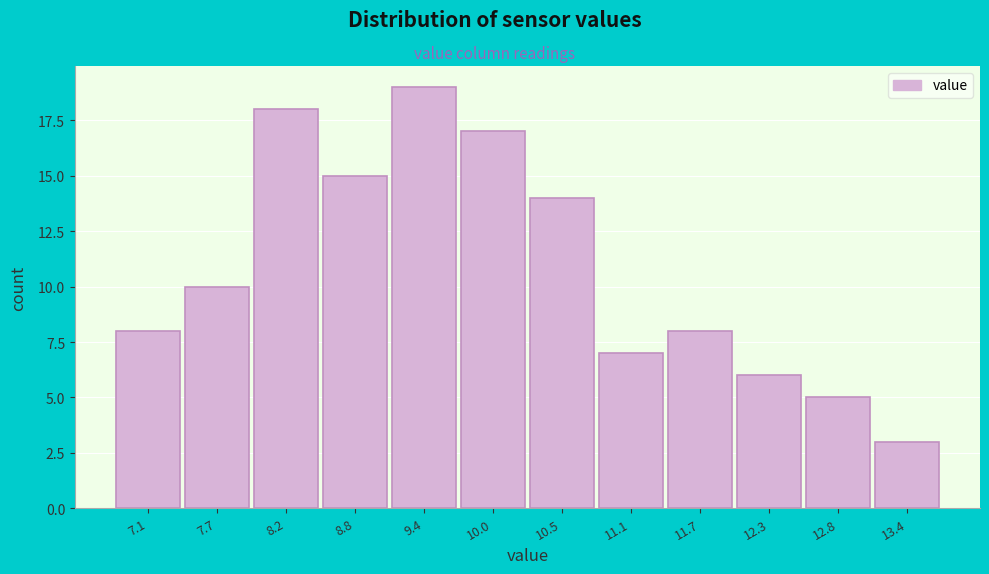

Reading left to right, what are all the values shown in this chart?

7.1=8	7.7=10	8.2=18	8.8=15	9.4=19	10.0=17	10.5=14	11.1=7	11.7=8	12.3=6	12.8=5	13.4=3